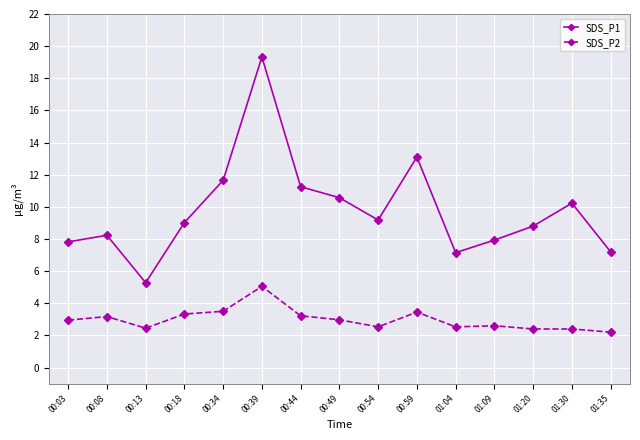

Which series changed the most between 00:34 and 01:30?

SDS_P1